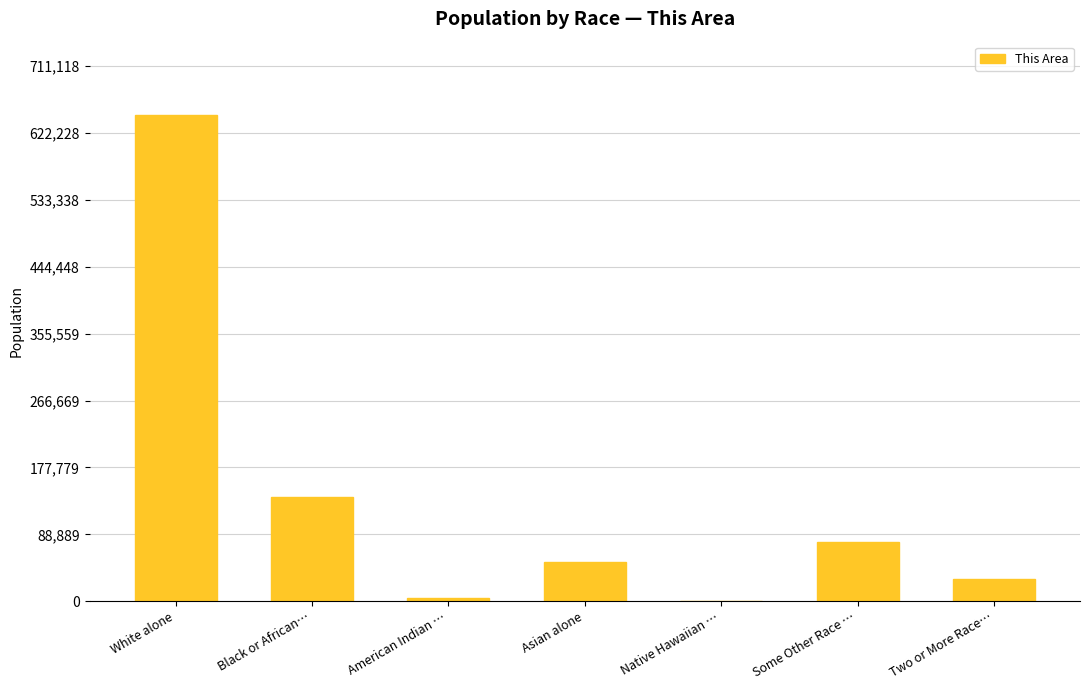

Approximately how many times larger is the value at Asian alone compared to Native Hawaiian …?

133.6